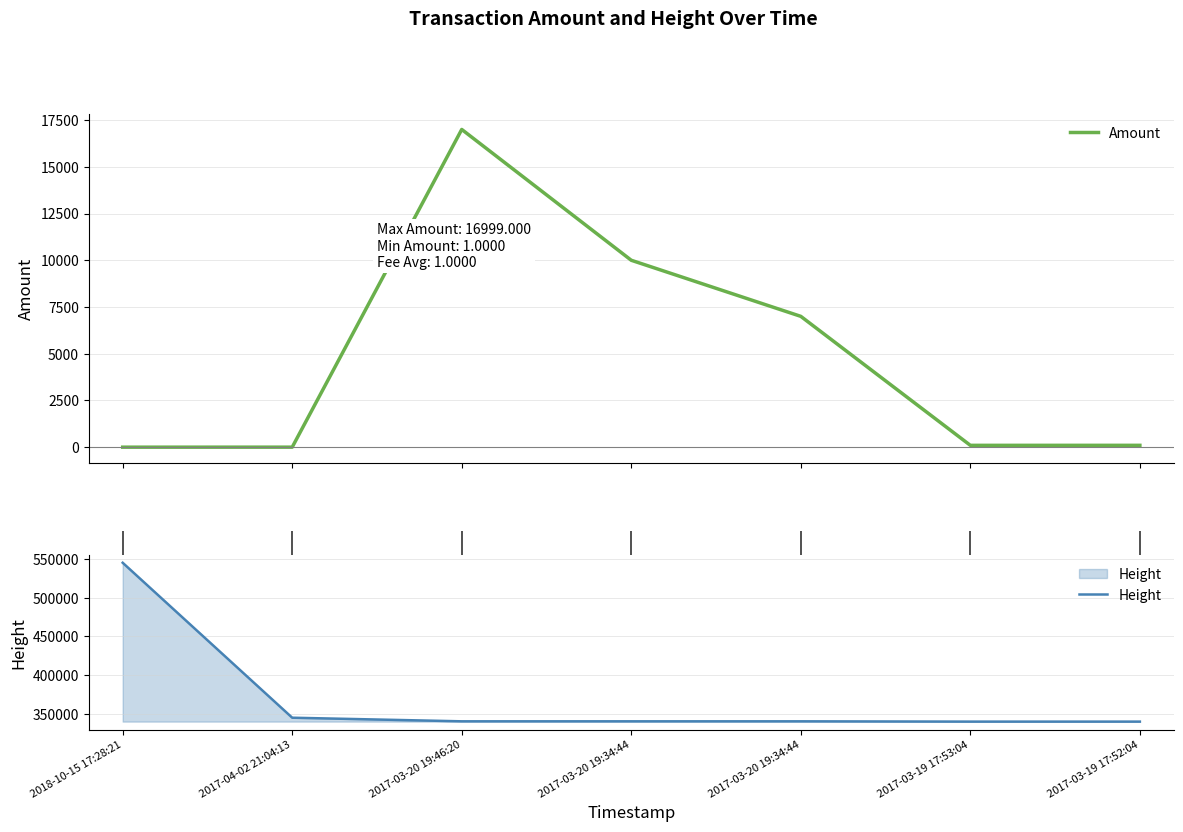

Reading right to left, extract all data points from this chart.

Amount: 2017-03-19 17:52:04=100	2017-03-19 17:53:04=99	2017-03-20 19:34:44=7000	2017-03-20 19:34:44=10000	2017-03-20 19:46:20=16999	2017-04-02 21:04:13=2	2018-10-15 17:28:21=1
Height: 2017-03-19 17:52:04=339939	2017-03-19 17:53:04=339940	2017-03-20 19:34:44=340321	2017-03-20 19:34:44=340321	2017-03-20 19:46:20=340326	2017-04-02 21:04:13=344993	2018-10-15 17:28:21=545321